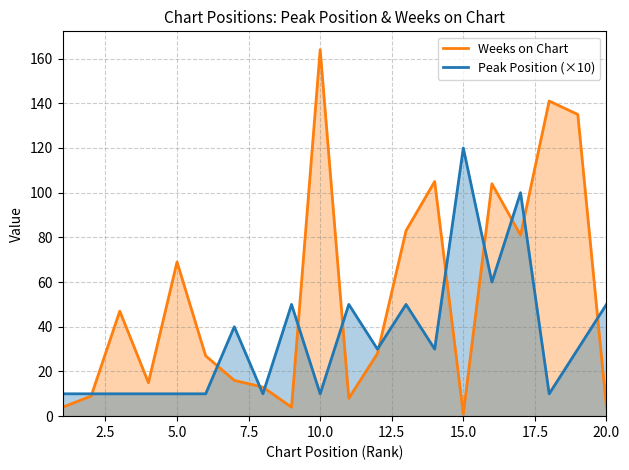

List the series in order of their peak value, lowest first.

Peak Position (×10), Weeks on Chart